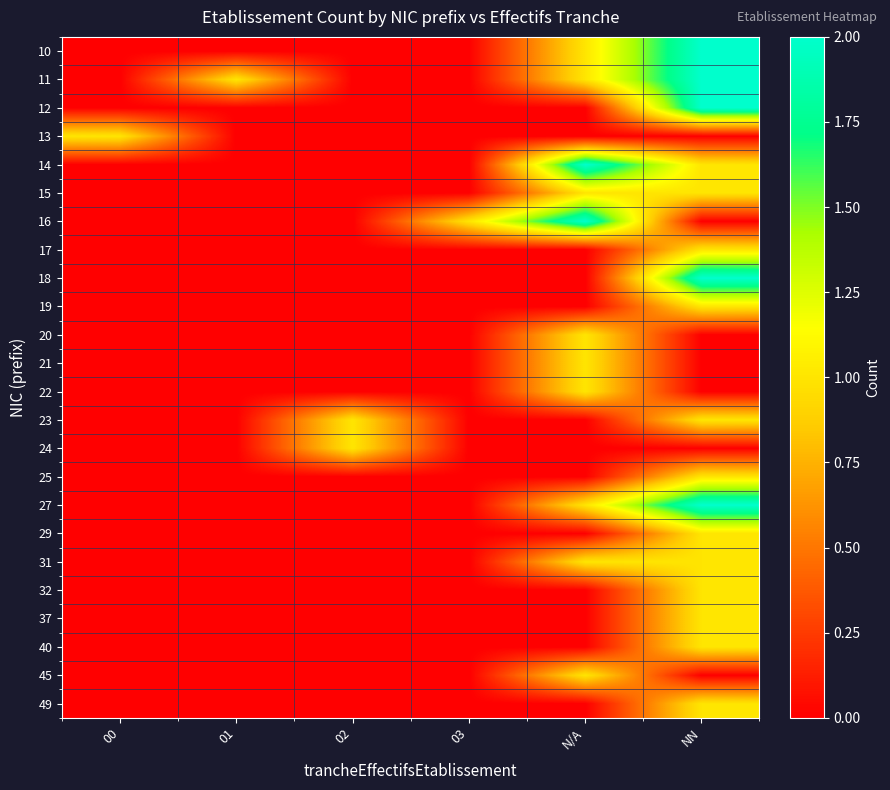

How many distinct data groups are displayed?

24